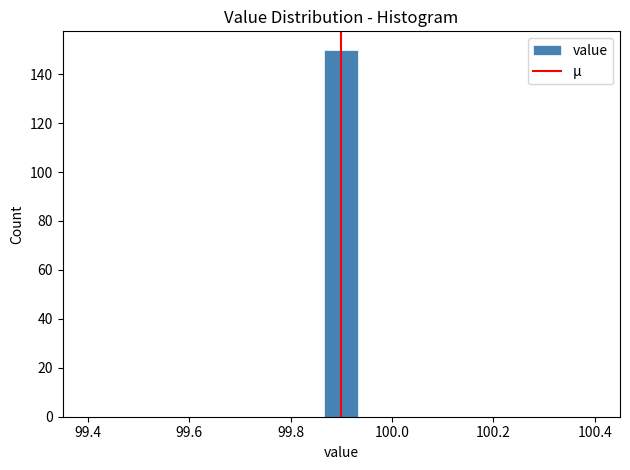

Read against the x-axis, roughly where is the centre of the tallest bar?

99.90